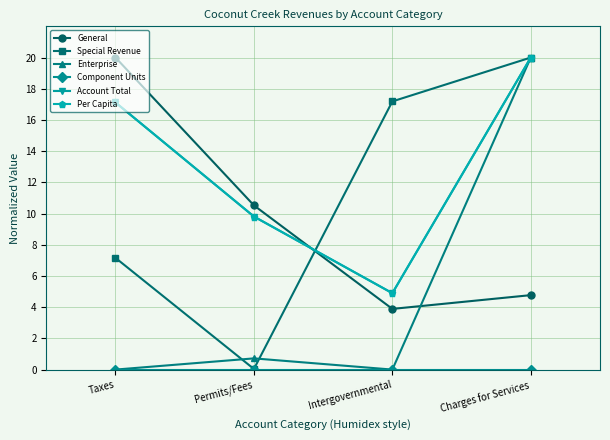

The value of General at Charges for Services is 8.5. True or false?

False